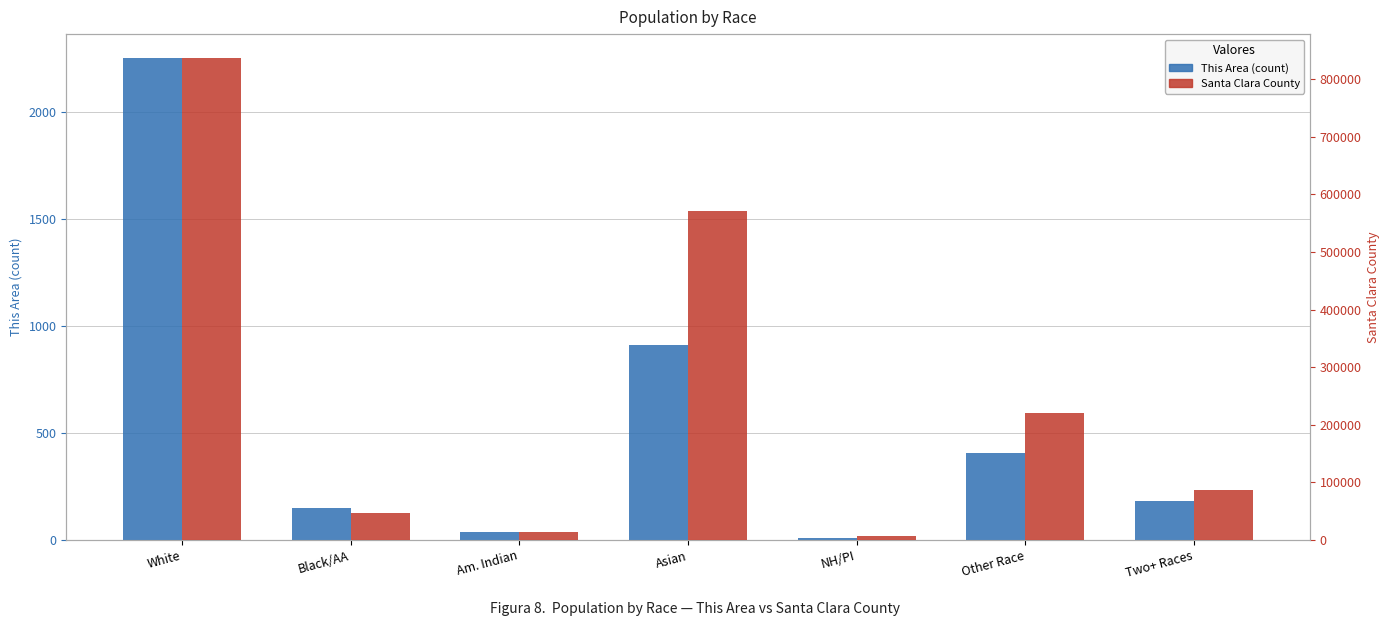

What is the label of the 1st bar from the right?

Two+ Races